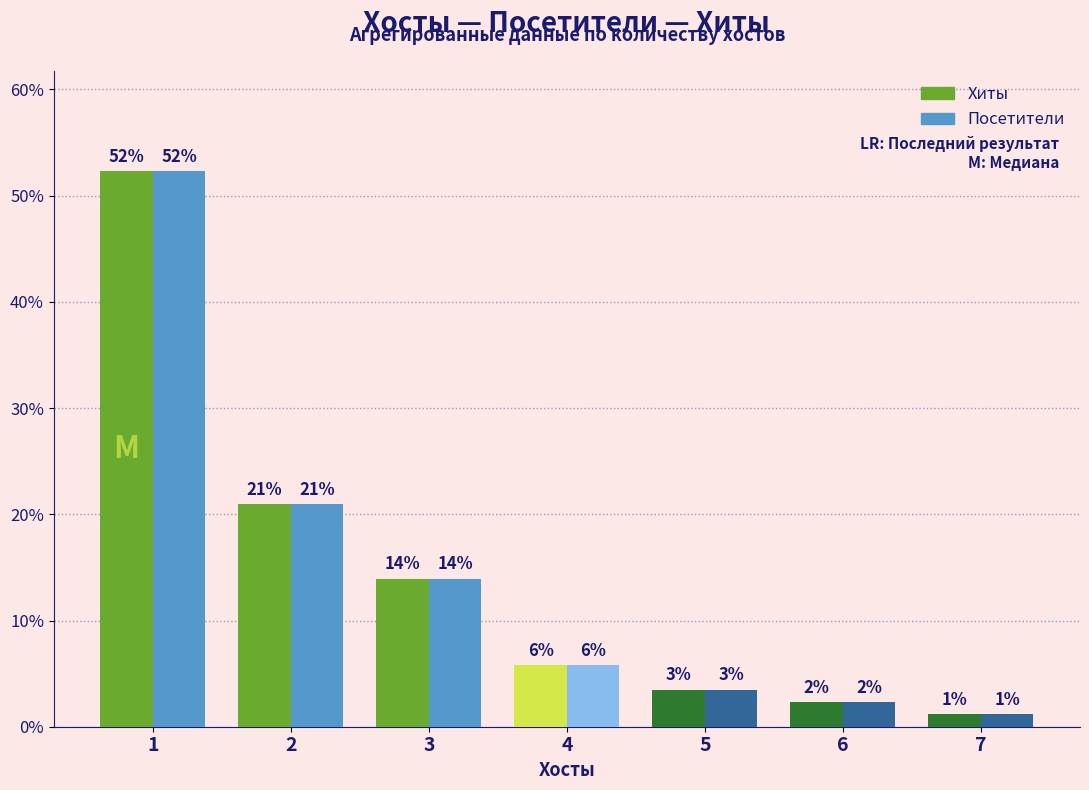

Is it true that Посетители equals 5.8 at 4?

True